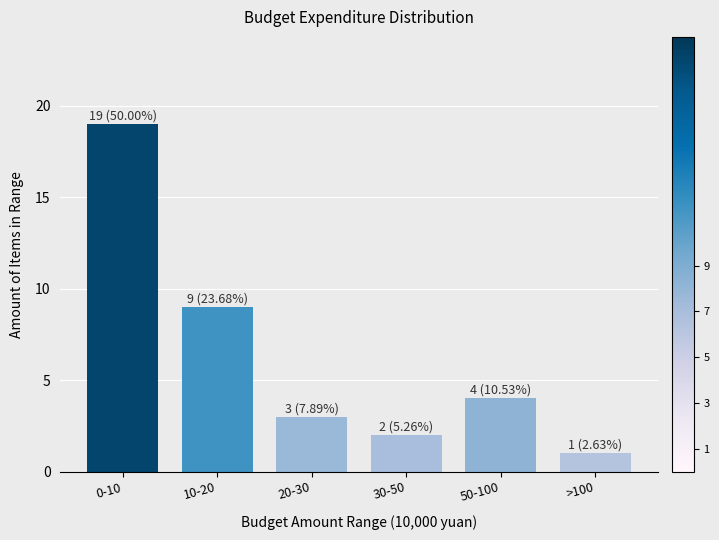

Reading left to right, extract all data points from this chart.

19	9	3	2	4	1